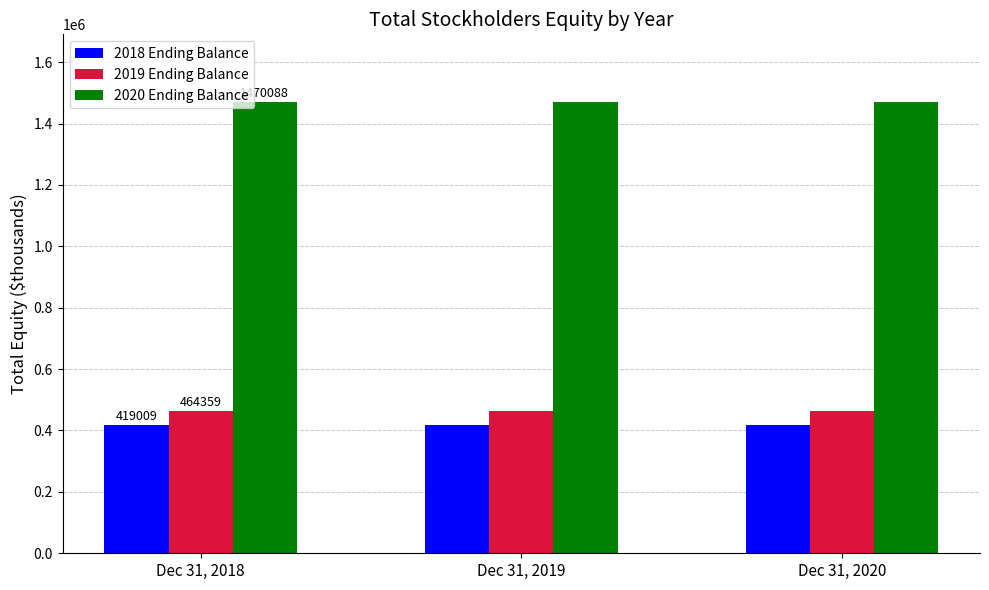

What is the highest value of the 2020 Ending Balance series?

1470088